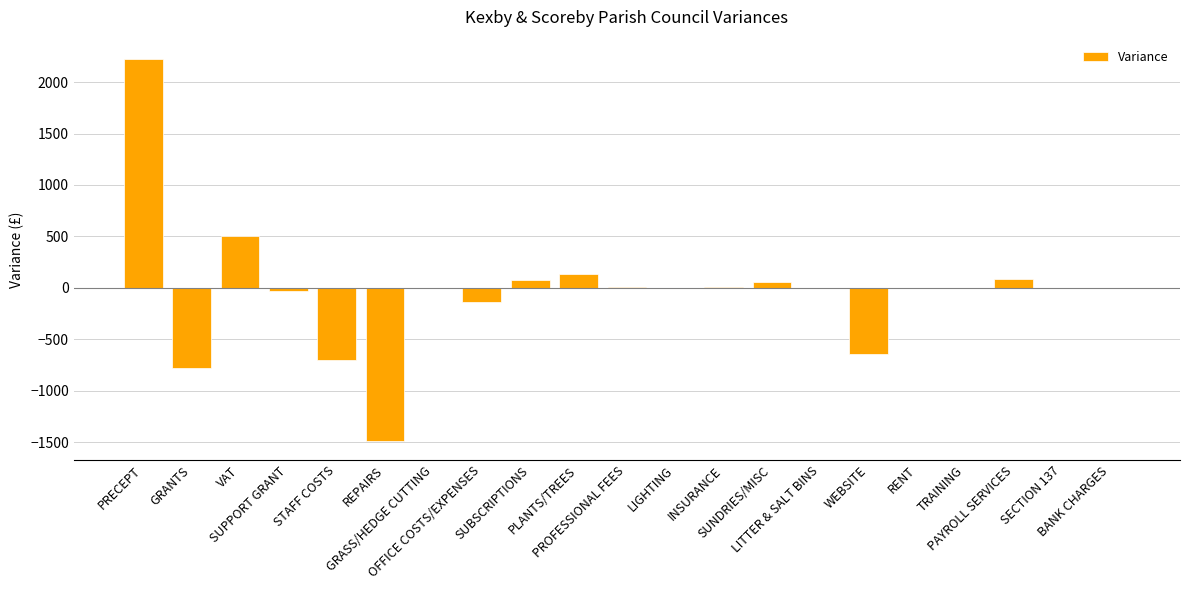

What is the greatest value displayed?

2227.0